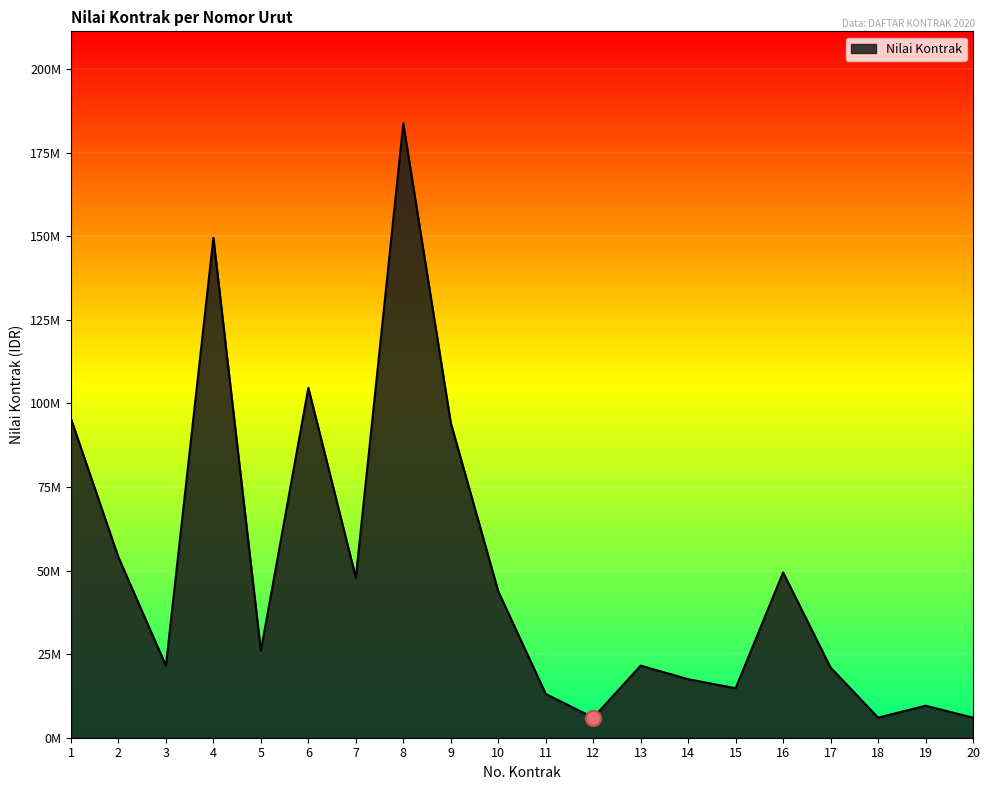

Is this an area chart (filled region under the line)?

Yes